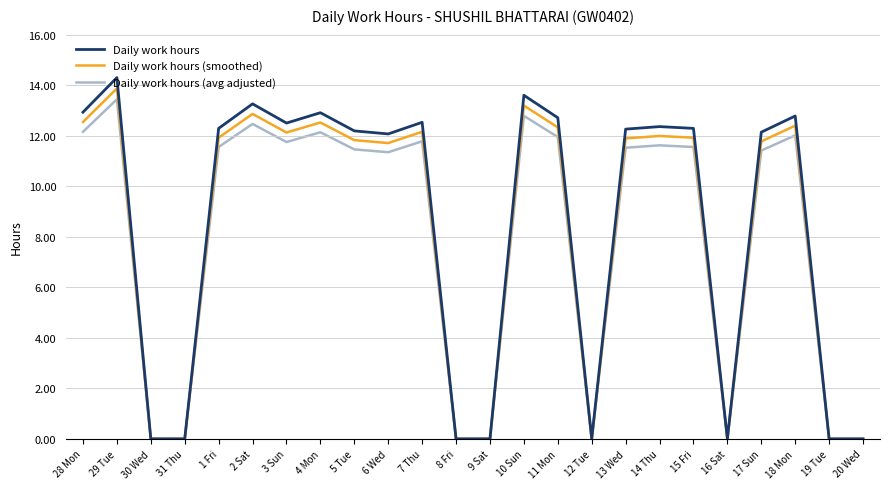

True or false: Daily work hours (smoothed) has a value of 6.9 at 17 Sun.

False